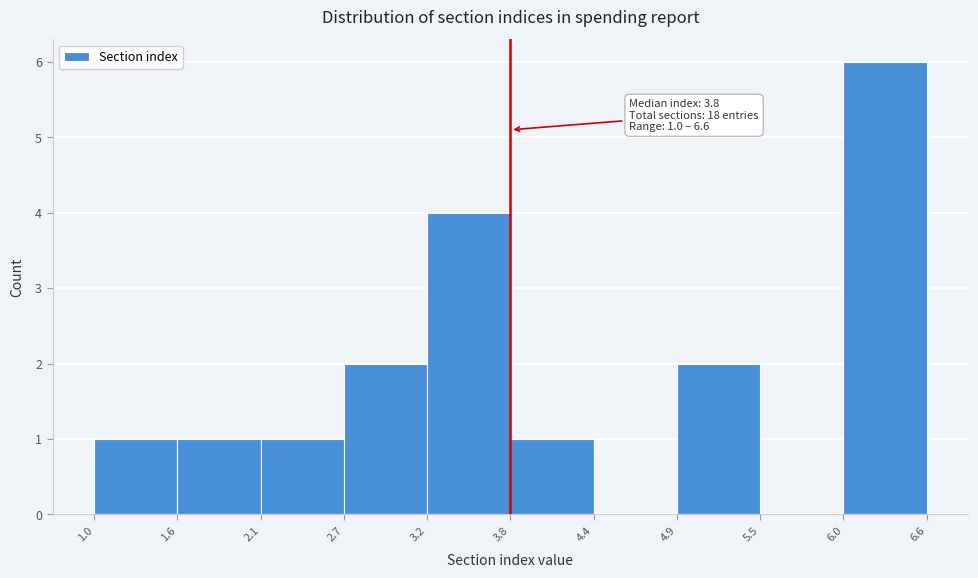

Over which range of the x-axis is the bar tallest?

6.0 to 6.6